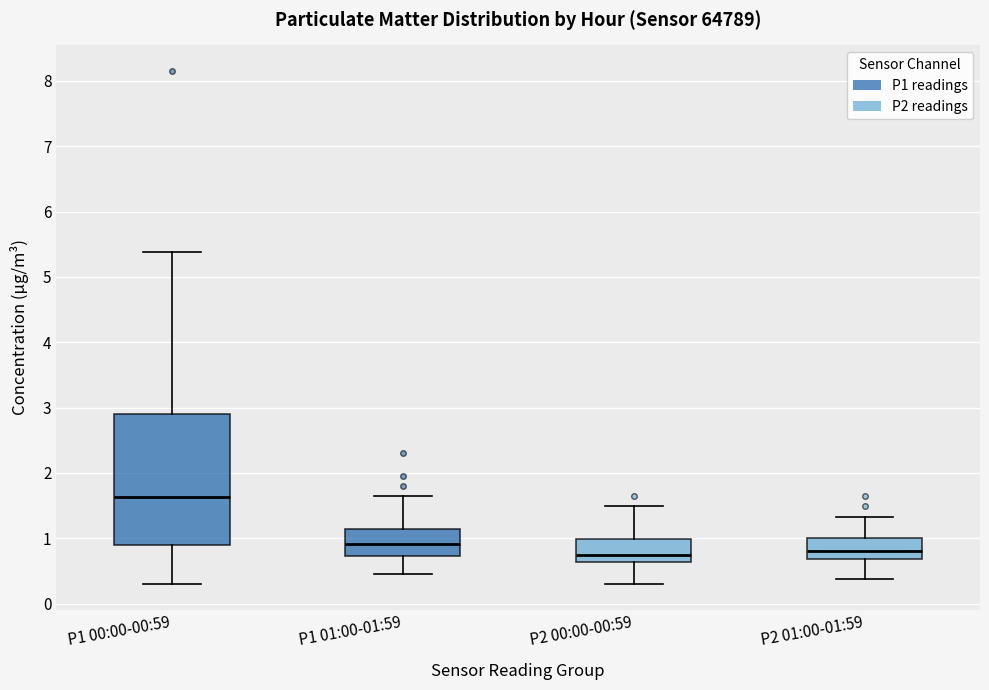

Reading left to right, read every box against the y-axis: the position of its median line, the range the box covers, and the ends of its whiskers. The values are not printed on the chart, so give them approximately, as read against the axis.

P1 00:00-00:59: median 1.6, box 0.9 to 2.9, whiskers 0.3 to 5.4
P1 01:00-01:59: median 0.9, box 0.7 to 1.1, whiskers 0.5 to 1.7
P2 00:00-00:59: median 0.8, box 0.6 to 1.0, whiskers 0.3 to 1.5
P2 01:00-01:59: median 0.8, box 0.7 to 1.0, whiskers 0.4 to 1.3